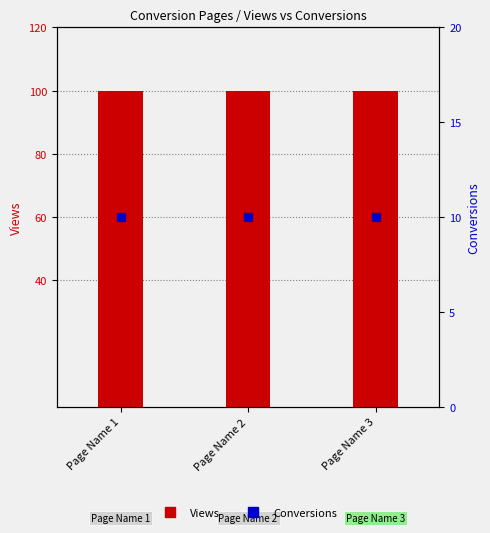

Is the value of Views at Page Name 1 greater than the value of Conversions at Page Name 2?

Yes